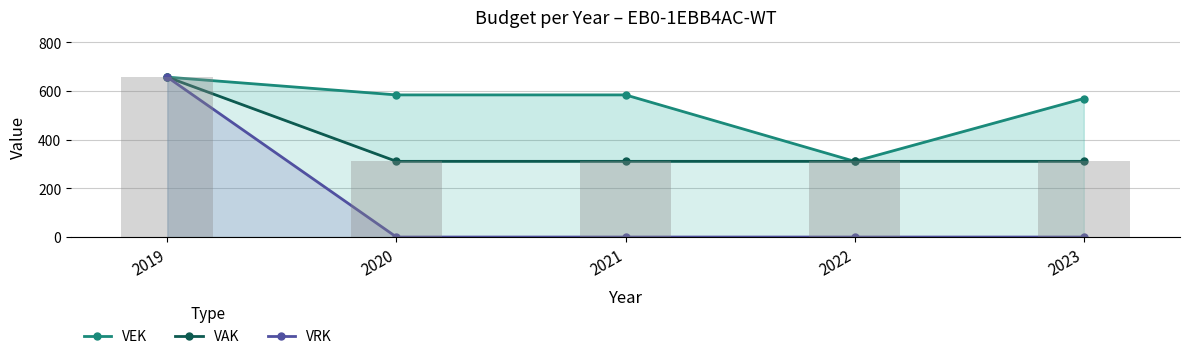

At which category does the chart reach its minimum across all series?

2020